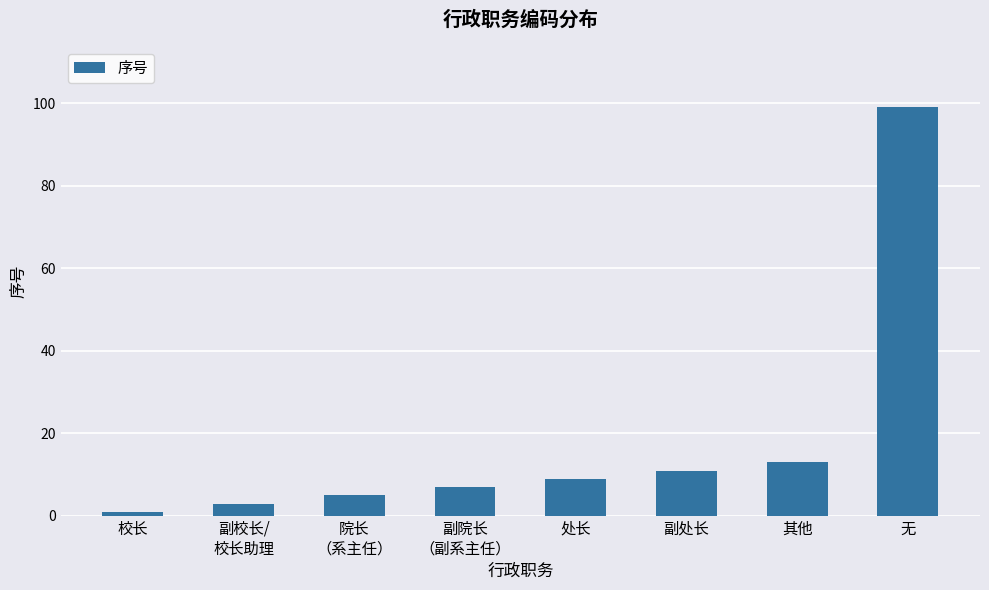

Reading left to right, what are all the values shown in this chart?

校长=1	副校长/
校长助理=3	院长
（系主任）=5	副院长
（副系主任）=7	处长=9	副处长=11	其他=13	无=99